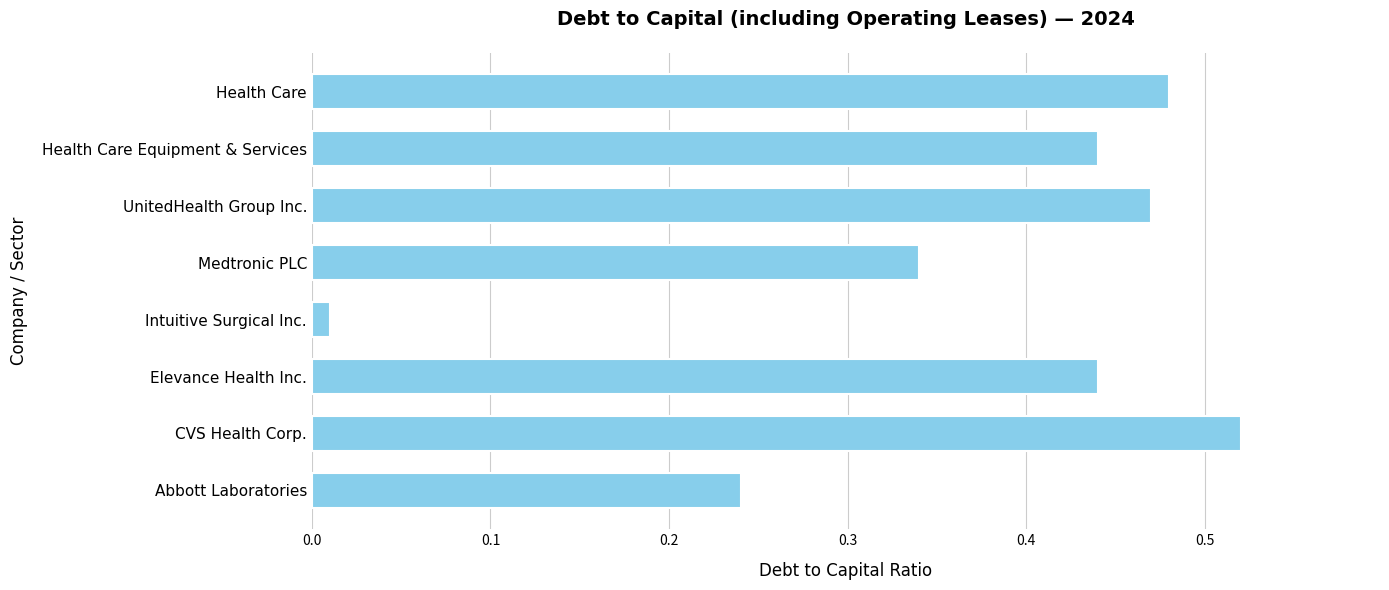

What is the sum of all values?

2.9